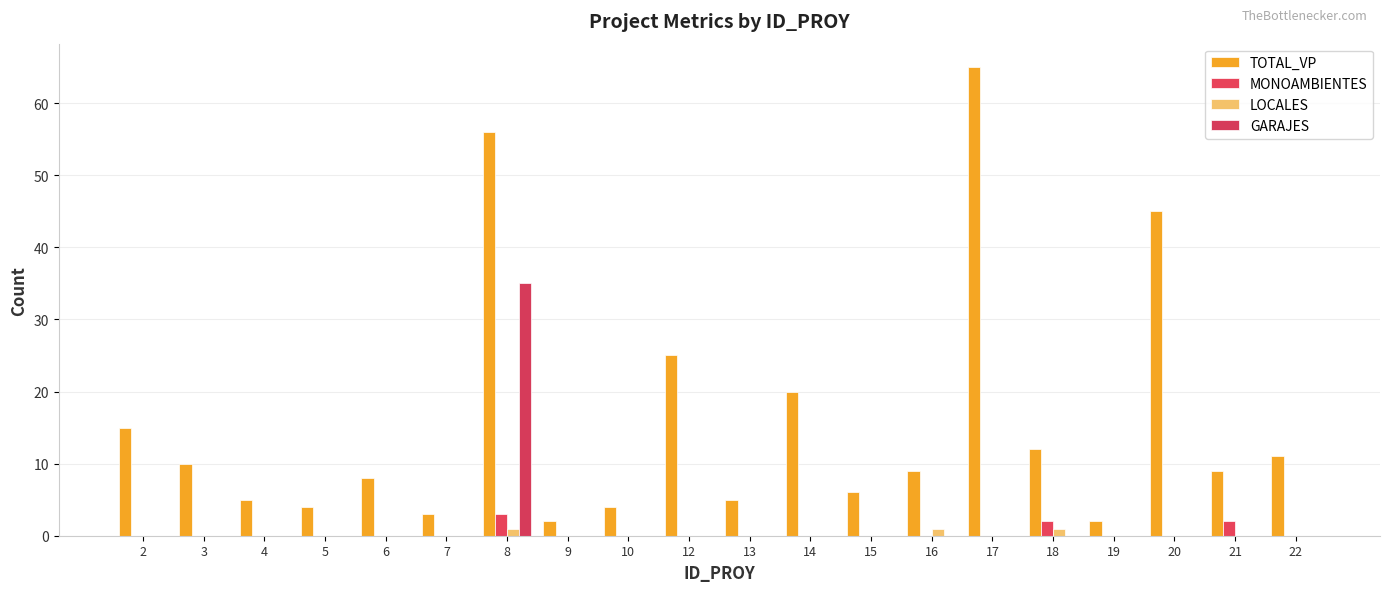

Count the number of categories in the chart.

20